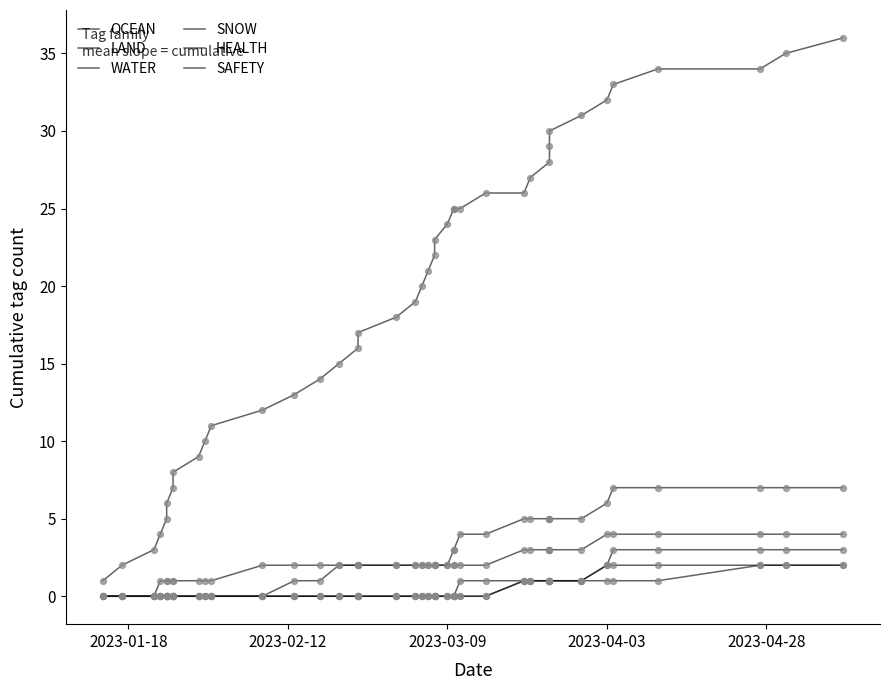

Which series contains the lowest Y value?

OCEAN